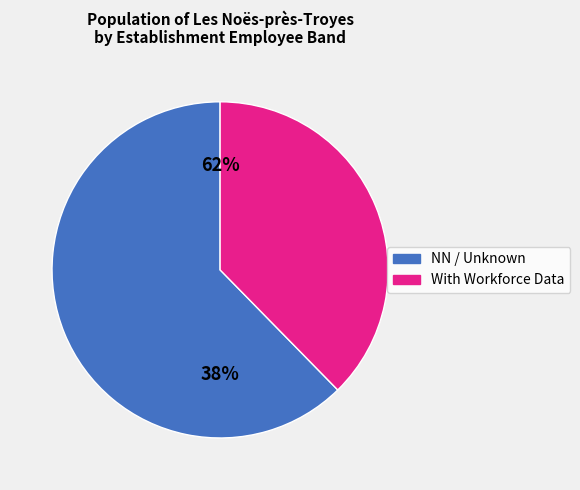

Is it true that 31 is 1% of the pie?

False